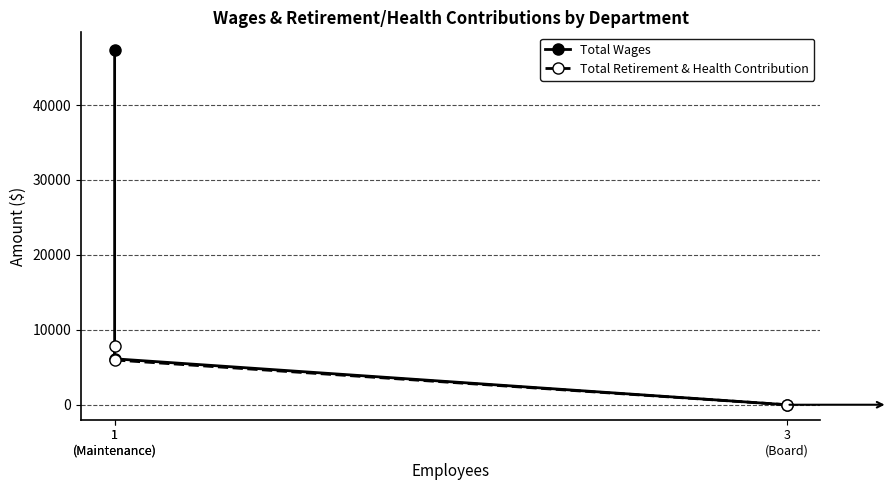

How many lines are shown in the chart?

2